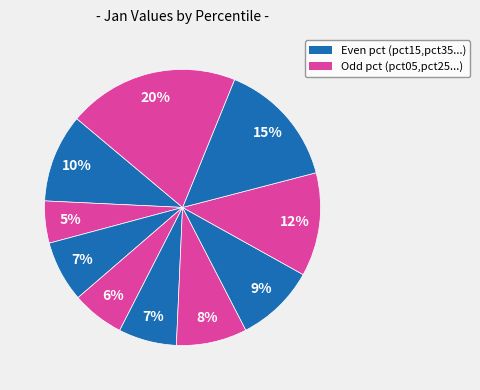

How many segments does this pie chart have?

10